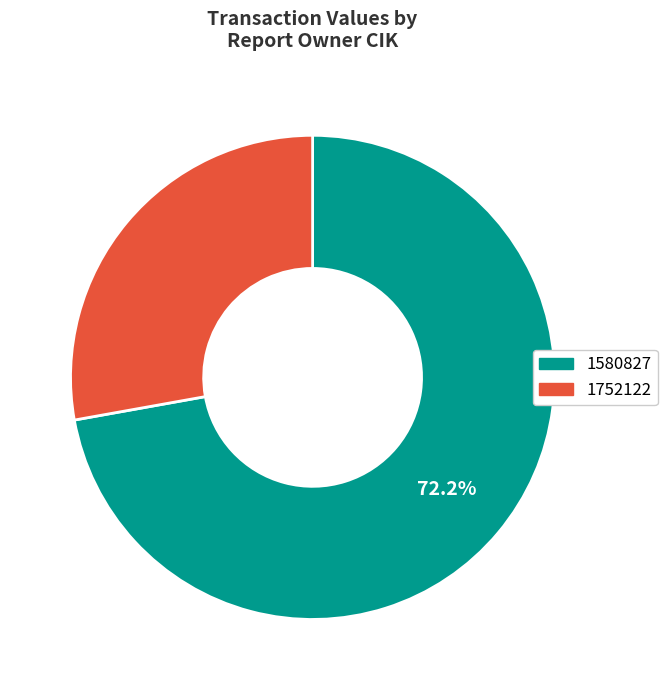

What is the smallest slice in the pie chart?

1752122